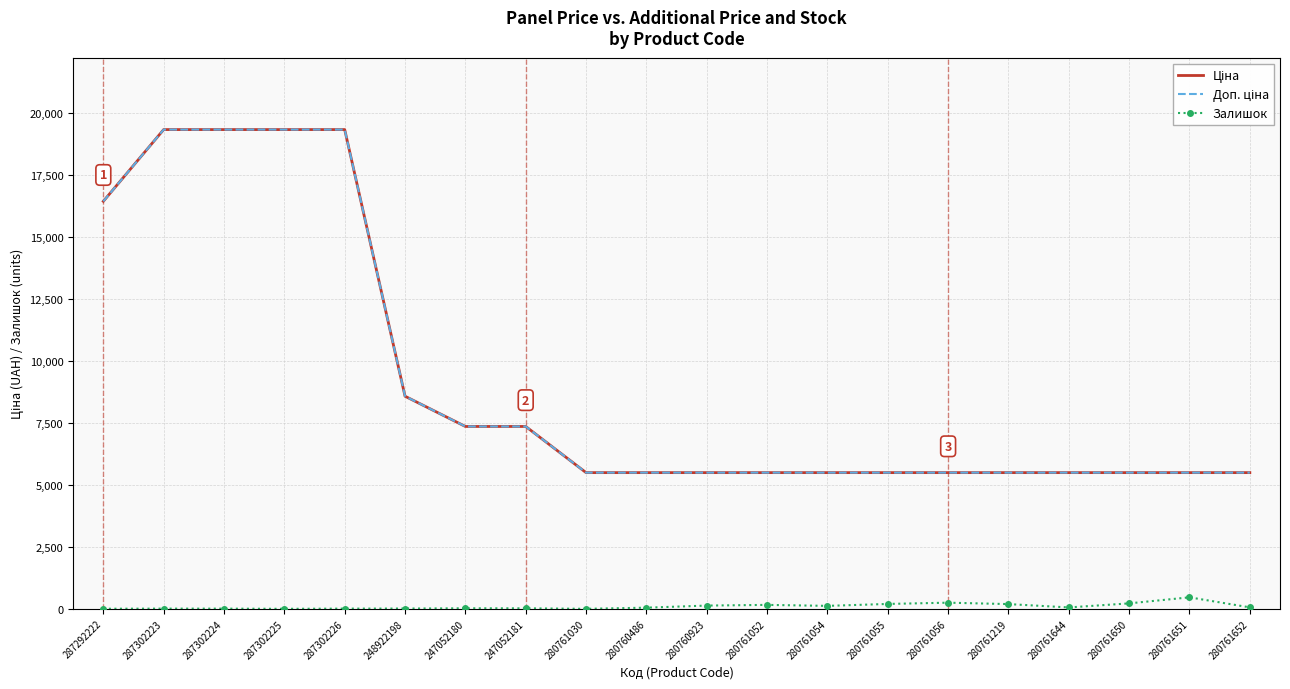

Where is Залишок nearest to the value 232?

280761650